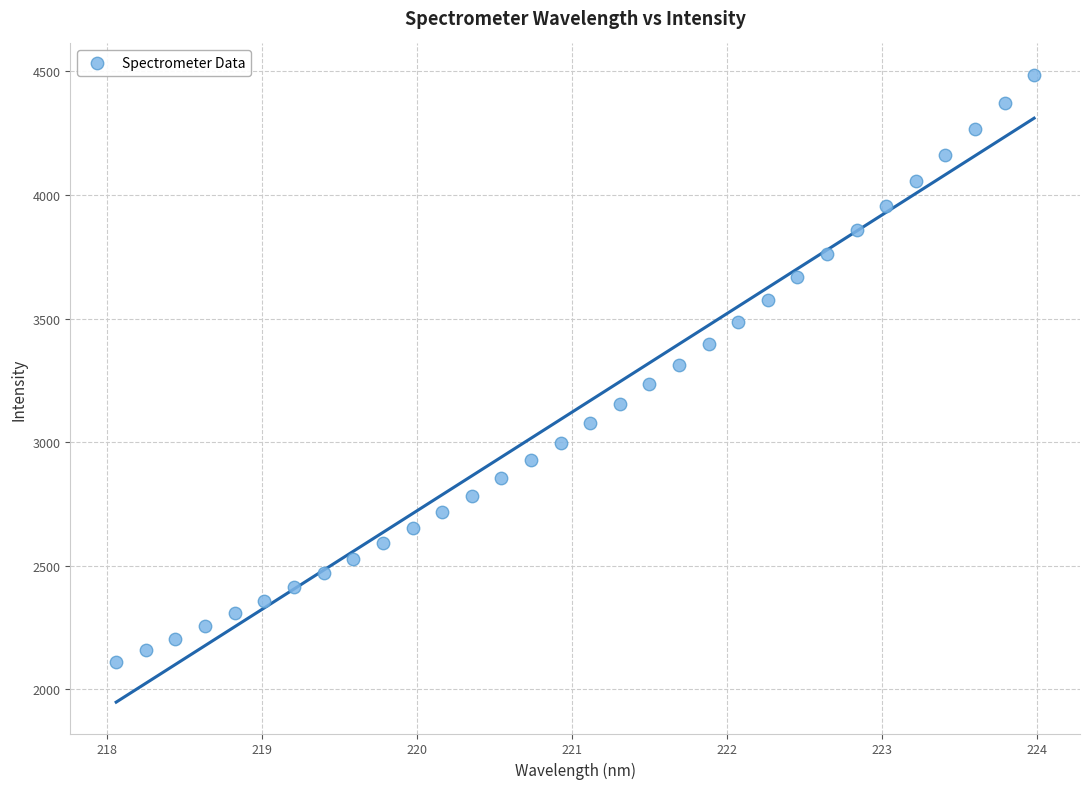

What is the range of Y values (max minus min)?

2374.3